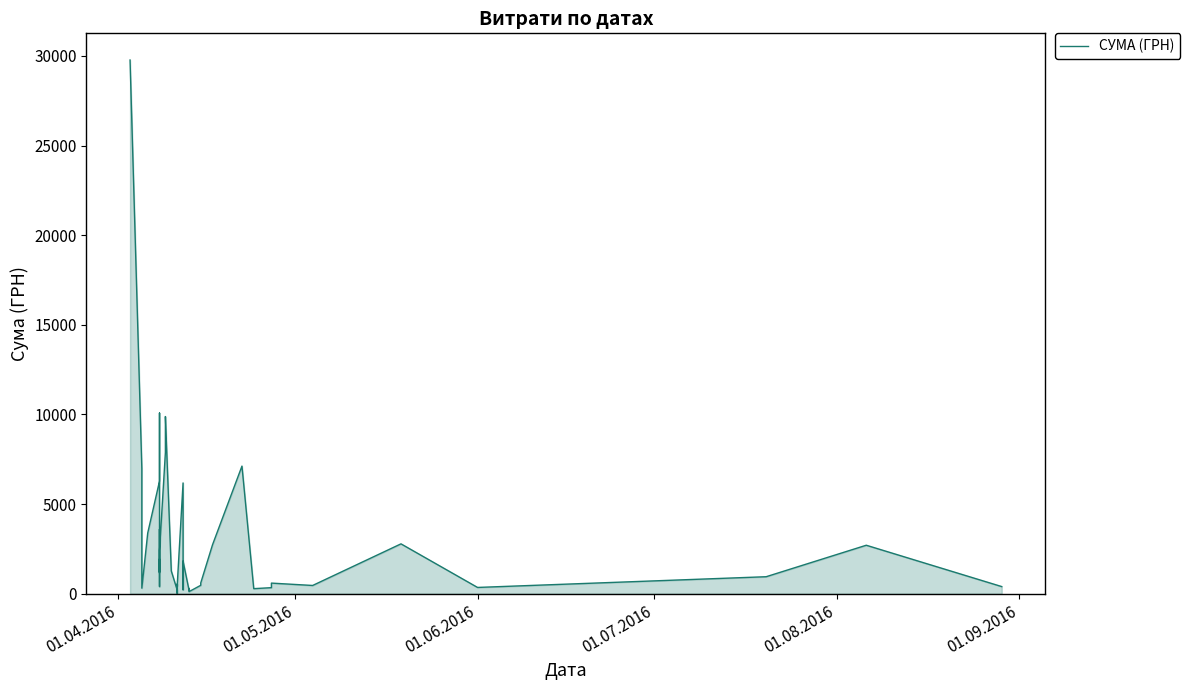

What is the value of the 32nd point from the left?

284.0